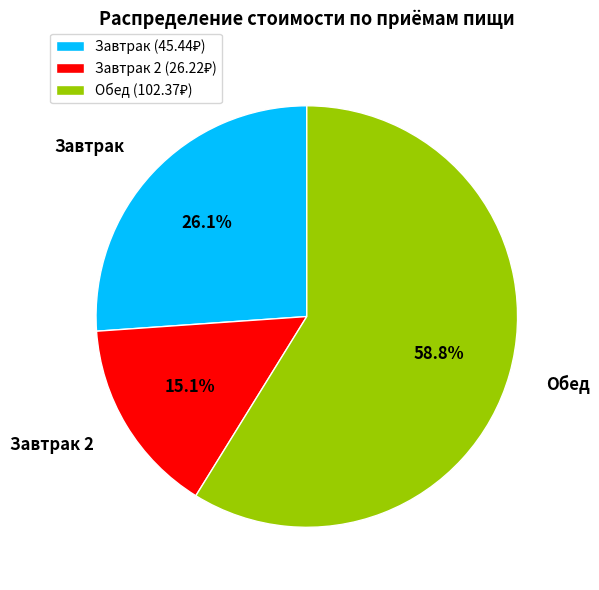

Which has a higher value, Завтрак or Обед?

Обед